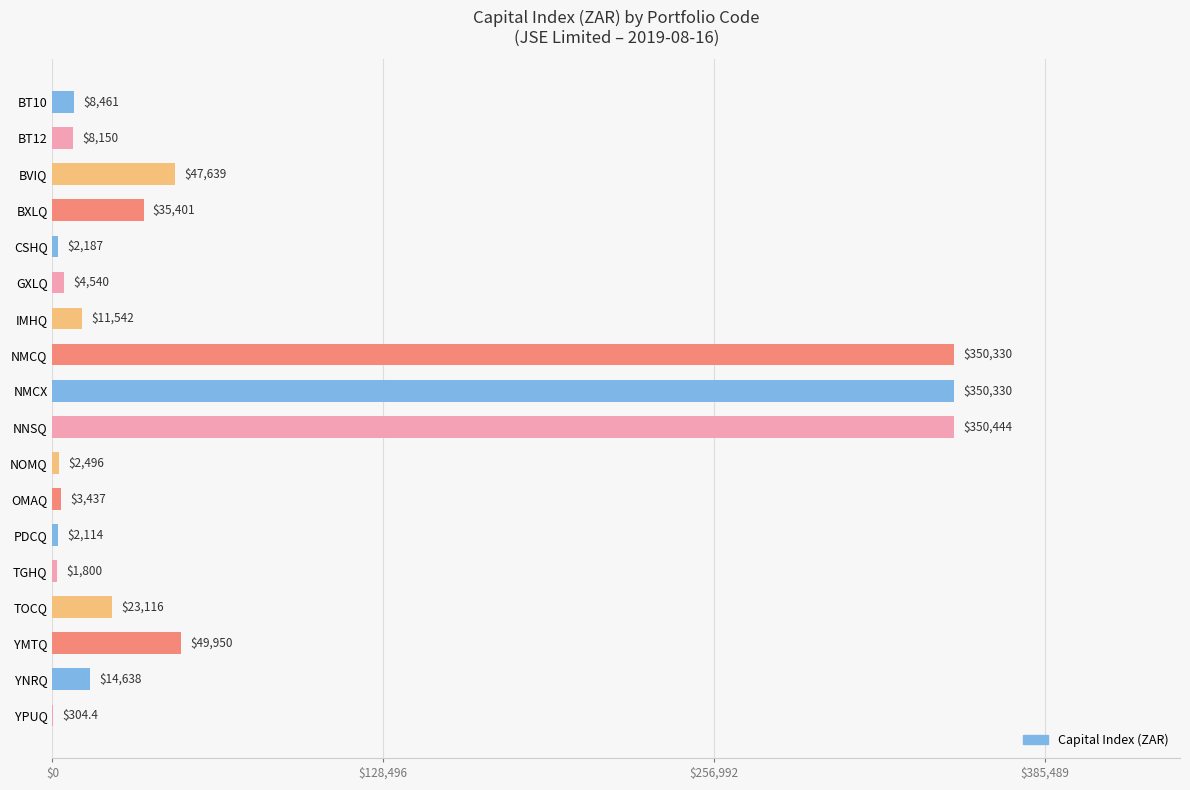

What is the maximum value shown in the chart?

350444.1